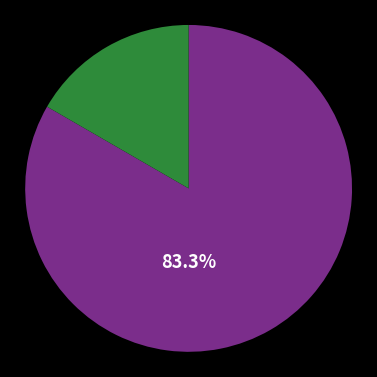

Is there any slice that represents more than half of the pie?

Yes